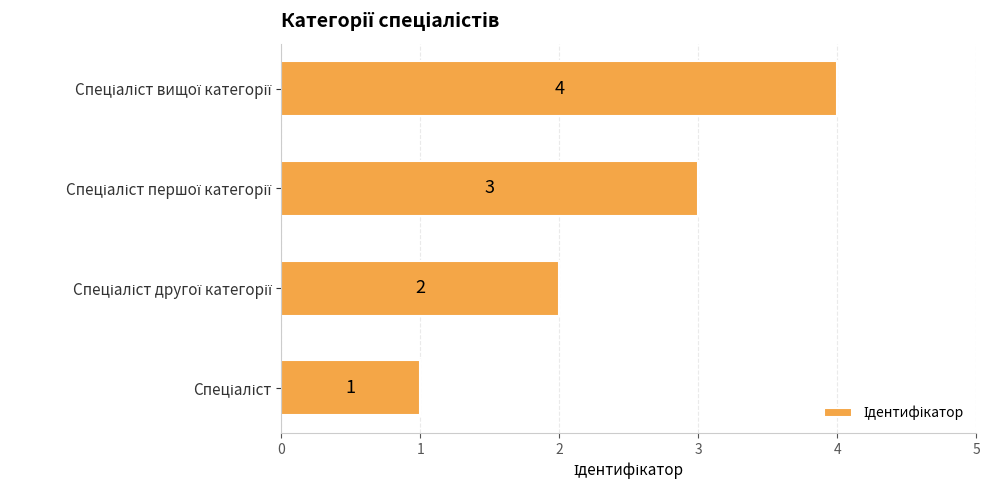

What is the greatest value displayed?

4